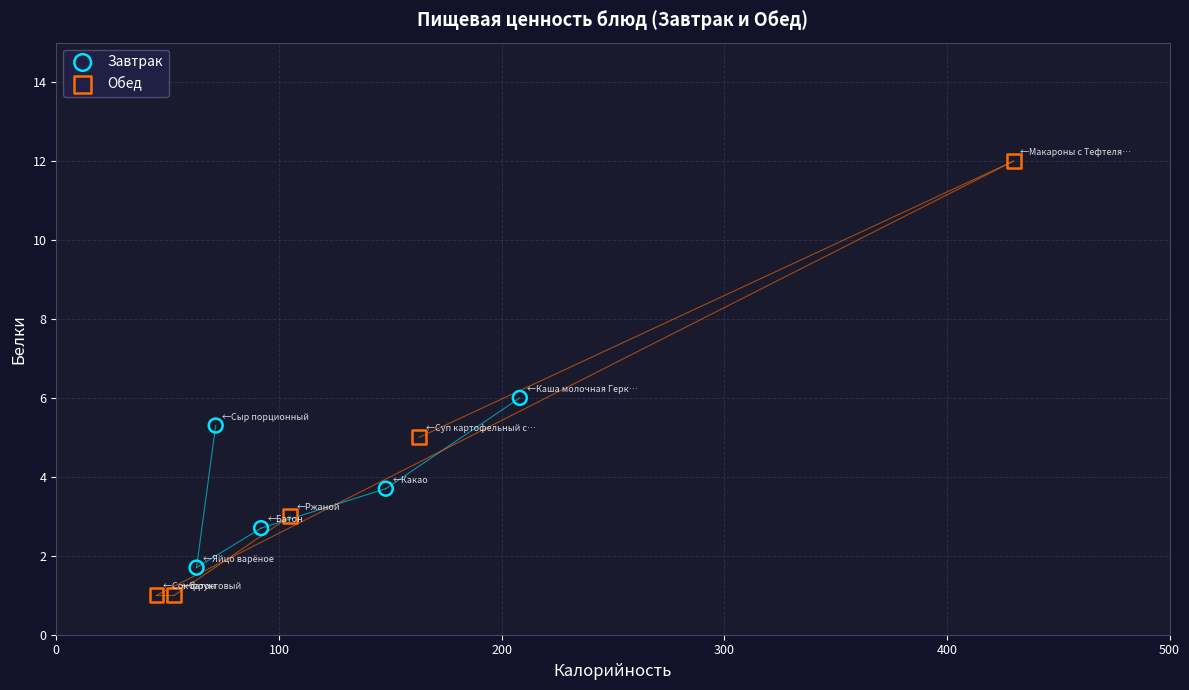

Which series contains the highest Y value?

Обед